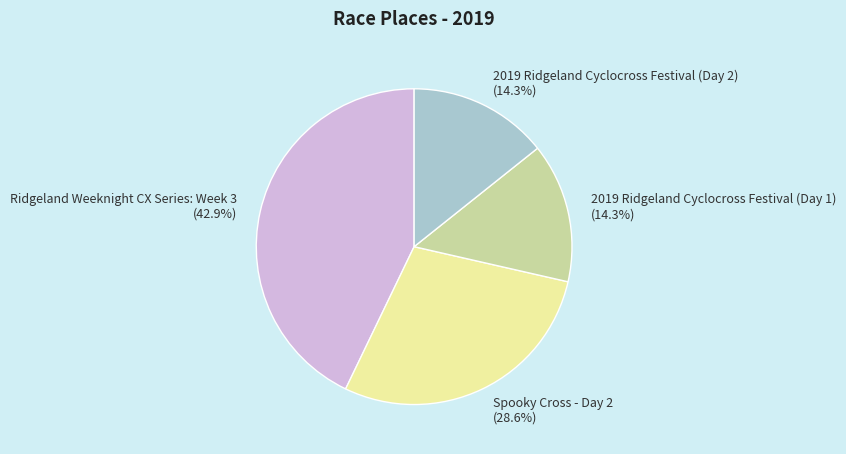

What is the largest slice in the pie chart?

Ridgeland Weeknight CX Series: Week 3